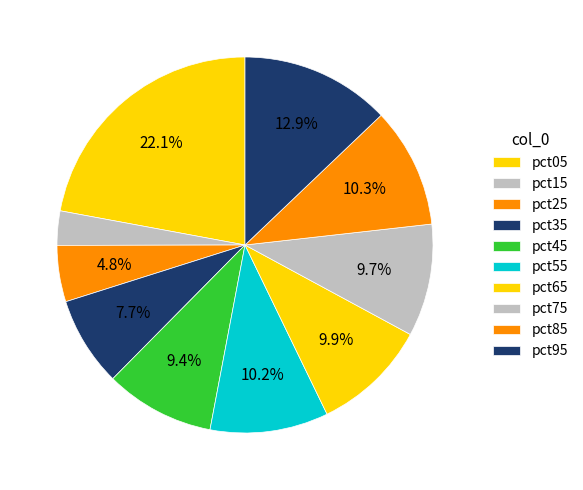

To the nearest percent, what is the combined percentage of pct45 and pct55?

20%